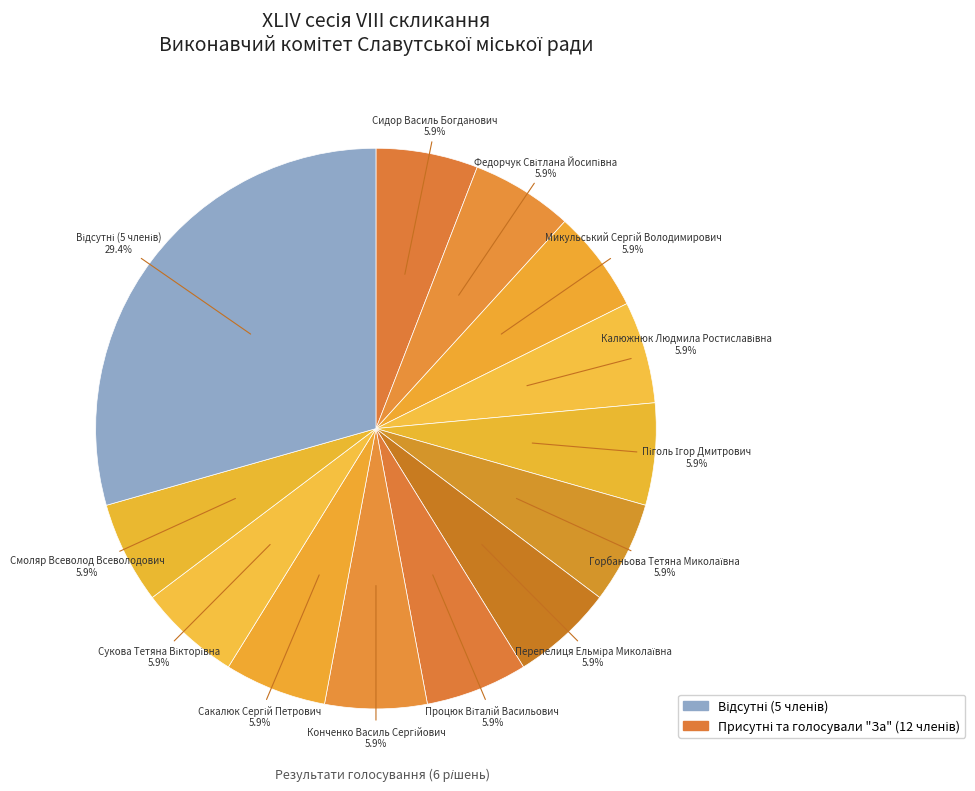

Count the number of slices in the pie.

13